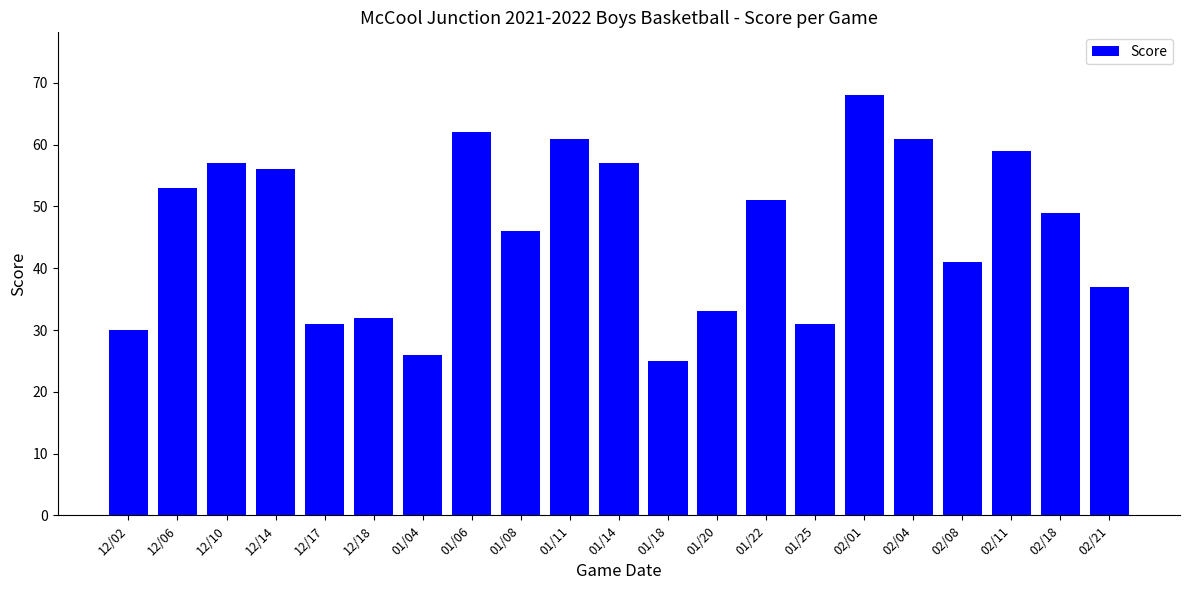

What is the change in value from 01/04 to 02/08?

+15